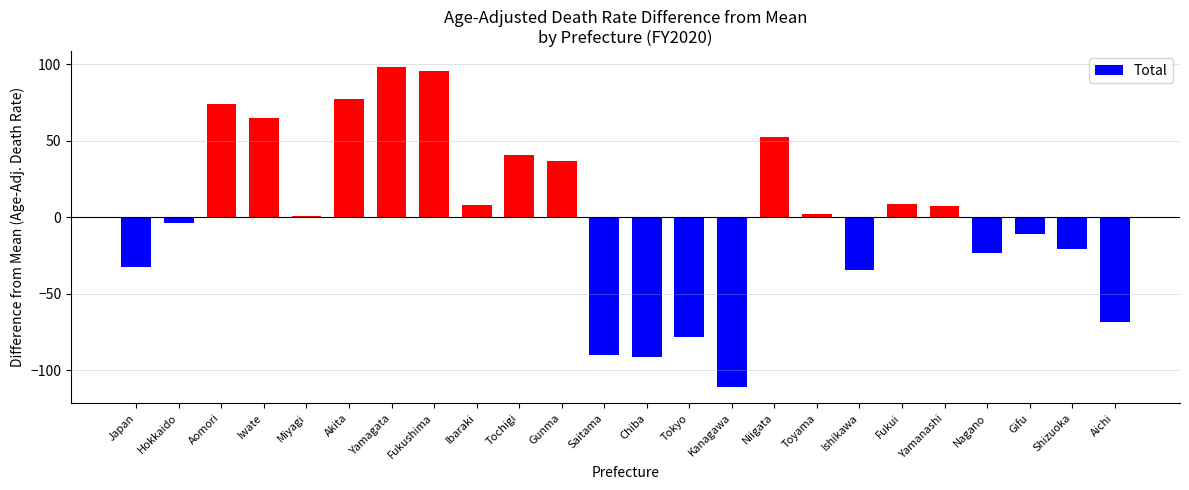

What is the sum of the values at Nagano and Fukushima?

72.2